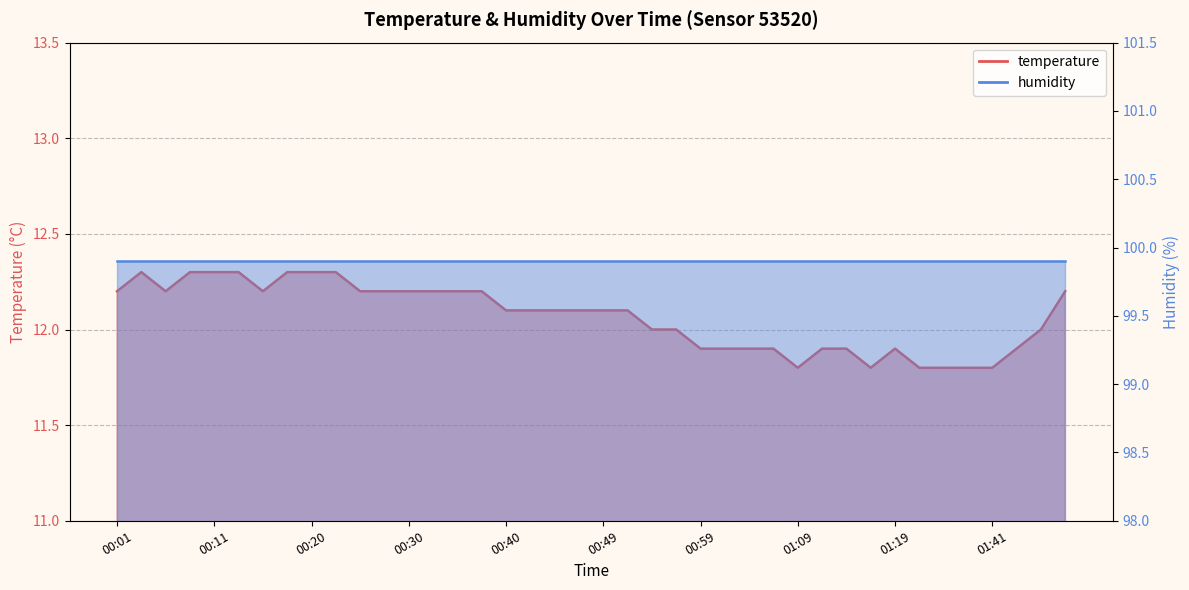

The chart shows a value of 12.2 at 00:37. True or false?

True